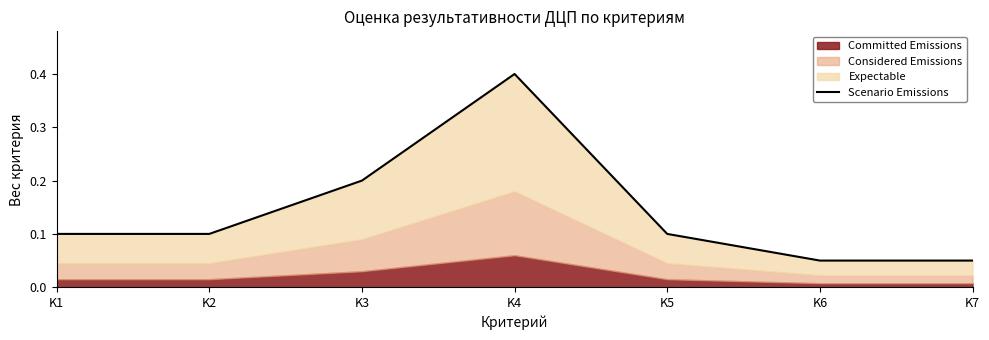

What is the difference between the second highest and second lowest values?

0.2